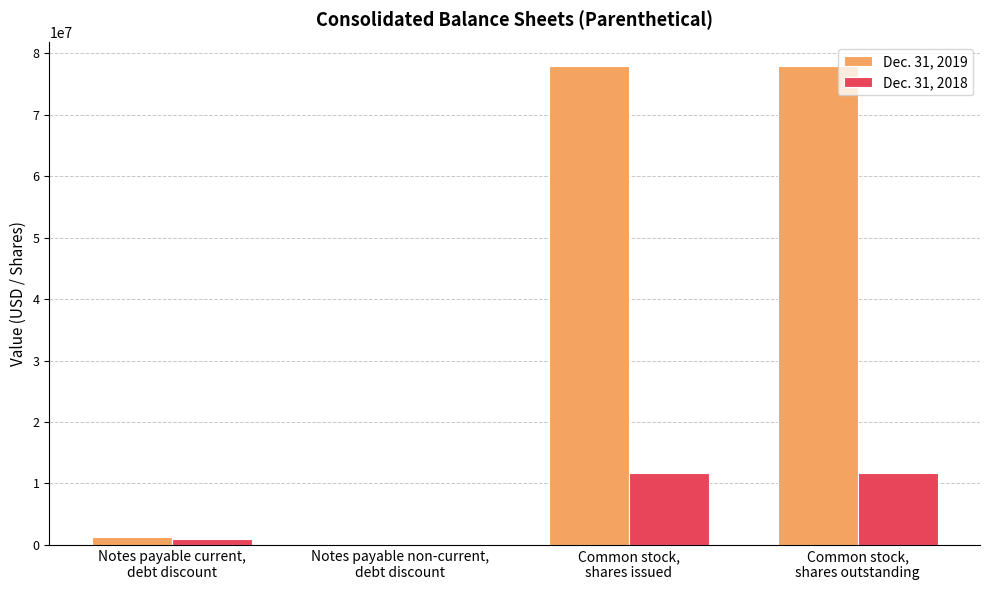

Does the chart contain stacked bars?

No